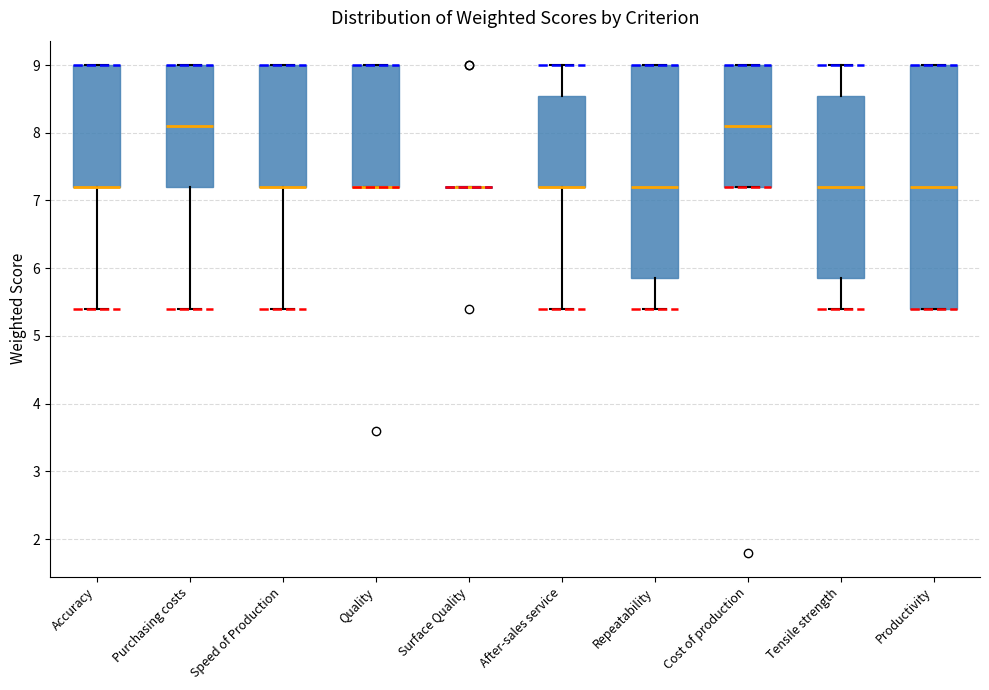

Reading left to right, read every box against the y-axis: the position of its median line, the range the box covers, and the ends of its whiskers. The values are not printed on the chart, so give them approximately, as read against the axis.

Accuracy: median 7.2 (drawn on the box's lower edge), box 7.2 to 9.0, whiskers 5.4 to 9.0
Purchasing costs: median 8.1, box 7.2 to 9.0, whiskers 5.4 to 9.0
Speed of Production: median 7.2 (drawn on the box's lower edge), box 7.2 to 9.0, whiskers 5.4 to 9.0
Quality: median 7.2 (drawn on the box's lower edge), box 7.2 to 9.0, whiskers 7.2 to 9.0
Surface Quality: box collapsed to a line at 7.2, whiskers 7.2 to 7.2
After-sales service: median 7.2 (drawn on the box's lower edge), box 7.2 to 8.6, whiskers 5.4 to 9.0
Repeatability: median 7.2, box 5.9 to 9.0, whiskers 5.4 to 9.0
Cost of production: median 8.1, box 7.2 to 9.0, whiskers 7.2 to 9.0
Tensile strength: median 7.2, box 5.9 to 8.6, whiskers 5.4 to 9.0
Productivity: median 7.2, box 5.4 to 9.0, whiskers 5.4 to 9.0